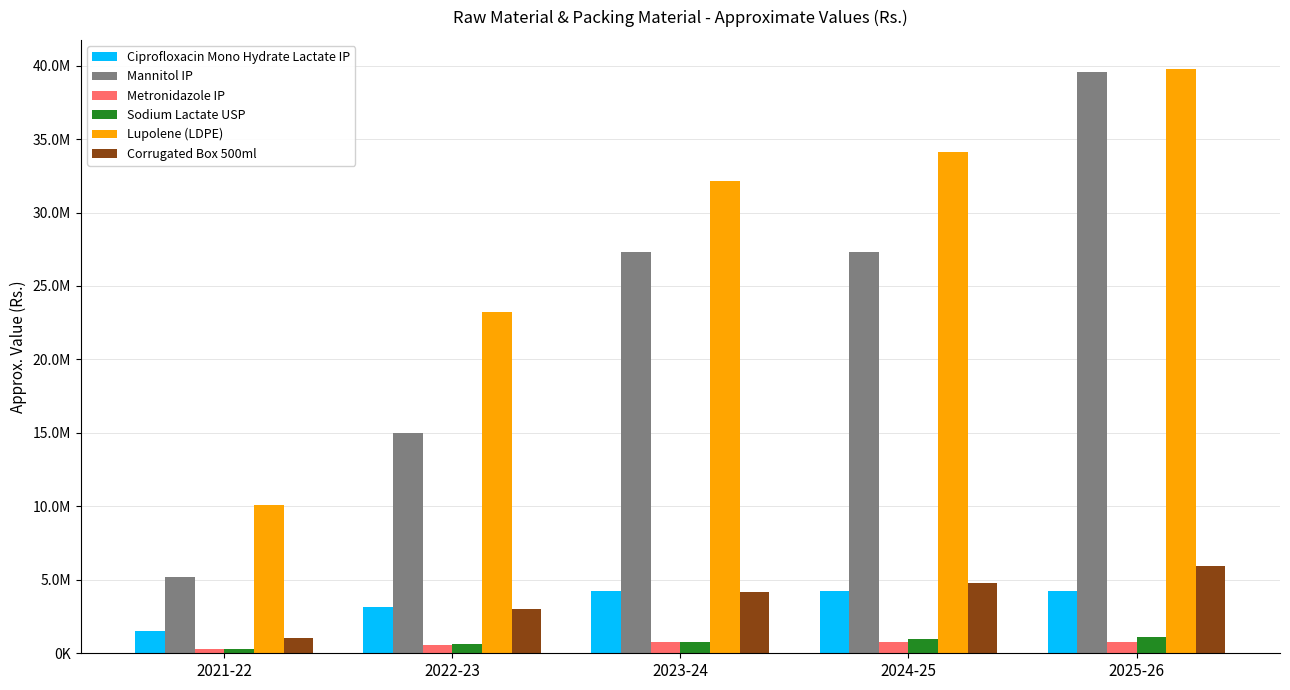

True or false: Mannitol IP has a value of 9575999 at 2025-26.

False